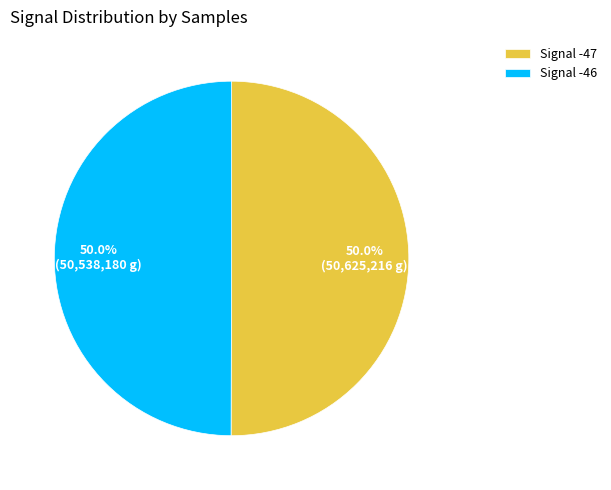

How many slices are in this pie chart?

2